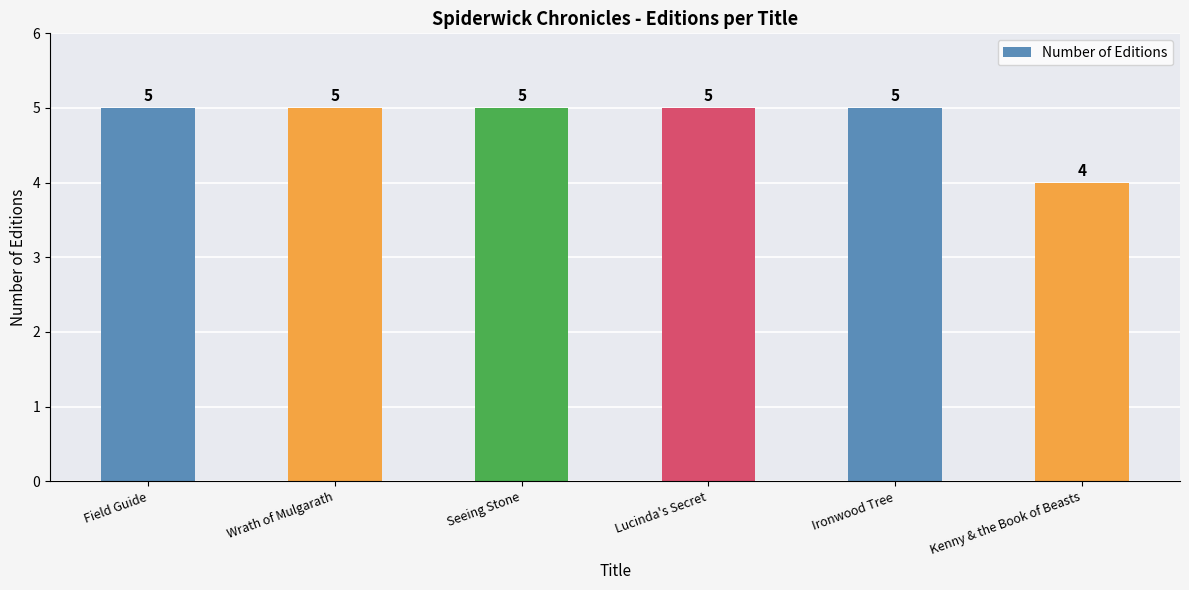

What is the approximate value at Seeing Stone?

5